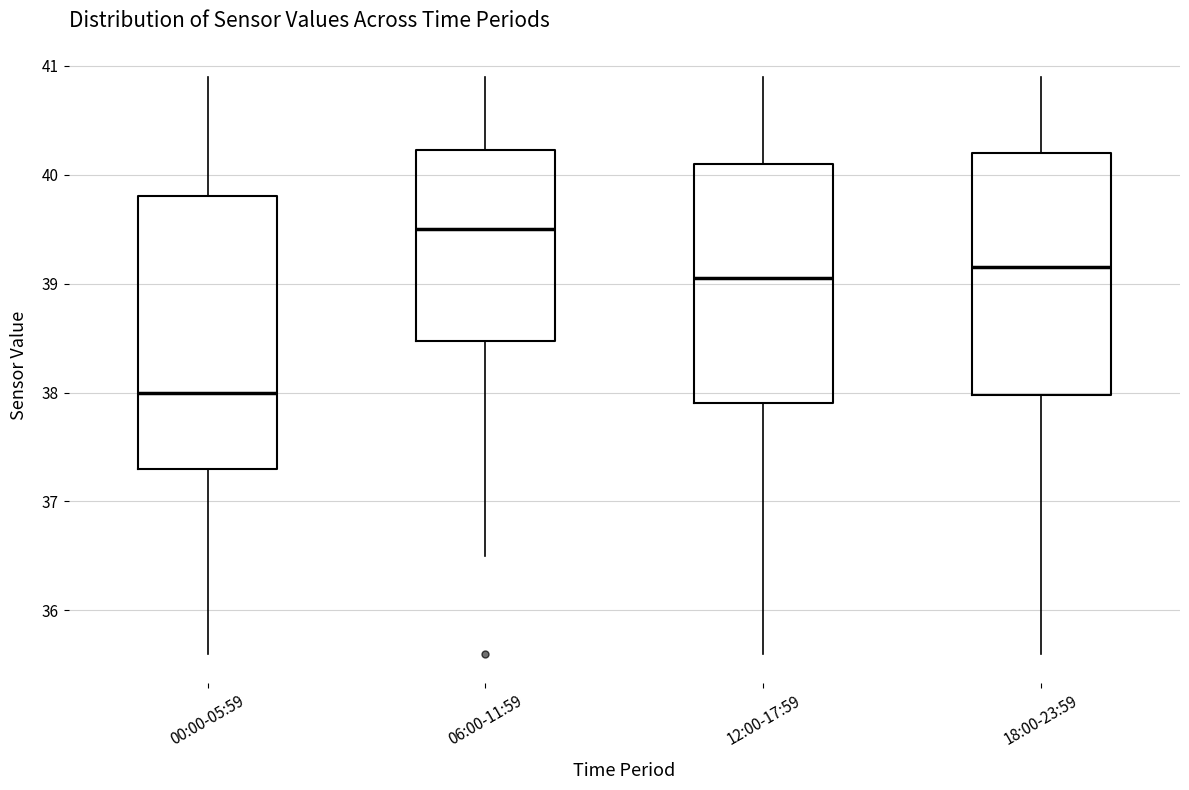

Comparing the boxes themselves (not the whiskers), which one is the tallest?

00:00-05:59